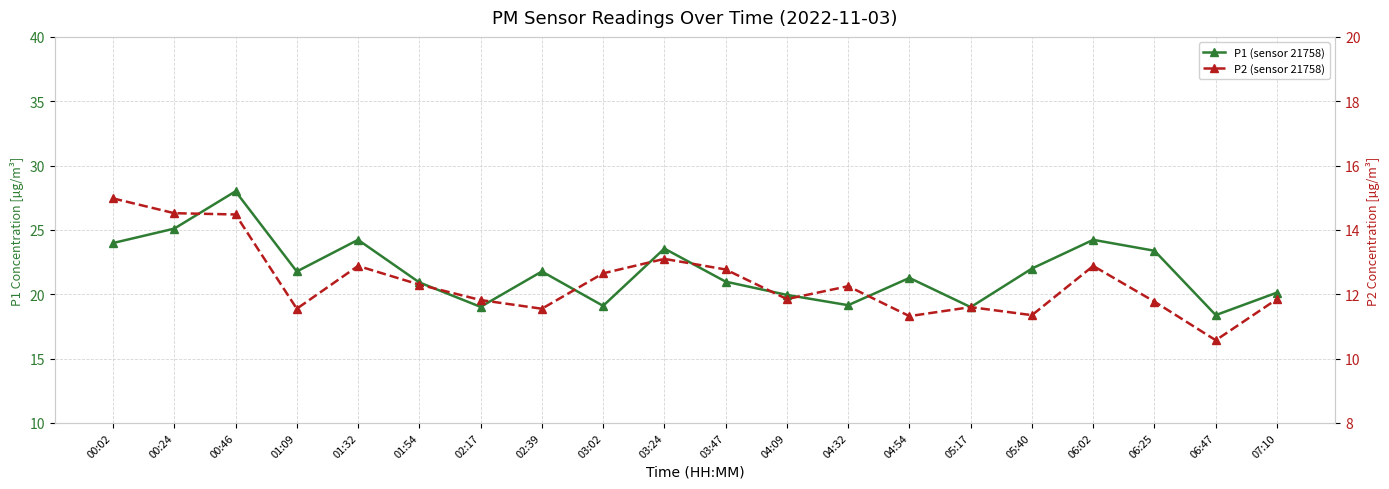

Reading left to right, list all the values displayed in this chart.

P1 (sensor 21758): 24.0	25.1	28.0	21.8	24.2	20.9	19.0	21.8	19.1	23.6	21.0	19.9	19.1	21.3	19.0	22.0	24.2	23.4	18.4	20.1
P2 (sensor 21758): 15.0	14.5	14.5	11.6	12.9	12.3	11.8	11.6	12.7	13.1	12.8	11.8	12.2	11.3	11.6	11.3	12.9	11.8	10.6	11.8